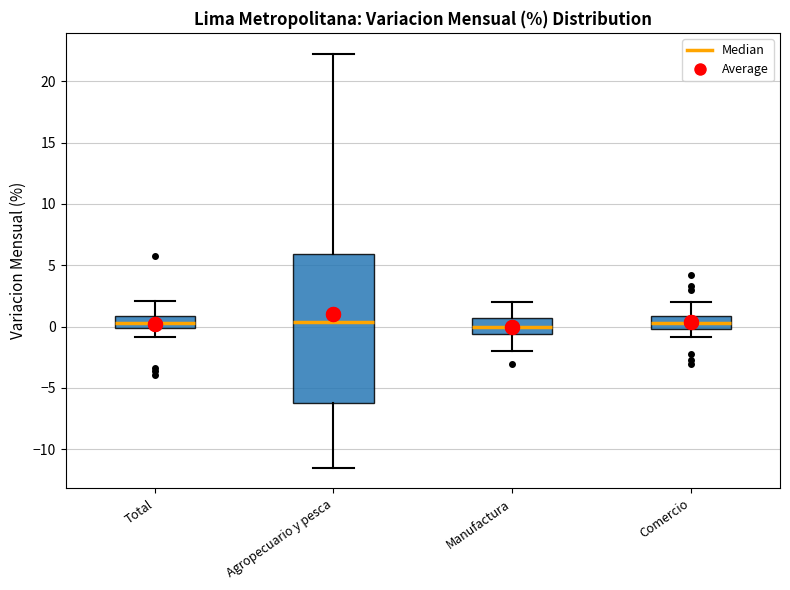

Where is the upper edge of the box for Agropecuario y pesca on the y-axis? The values are not printed on the chart, so give them approximately, as read against the axis.

6.0